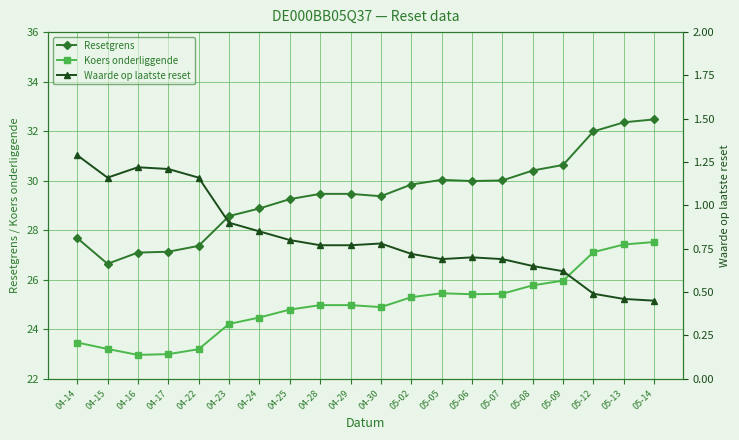

Which label corresponds to the largest value in the chart?

05-14